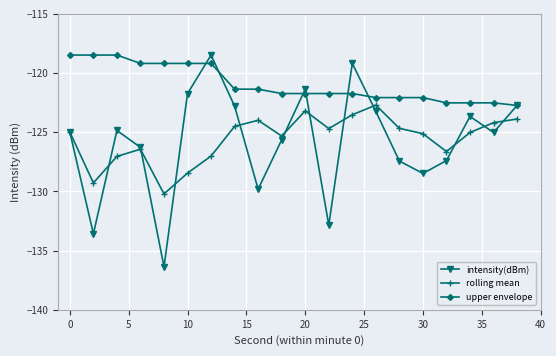

Which series has the largest total across all categories?

upper envelope